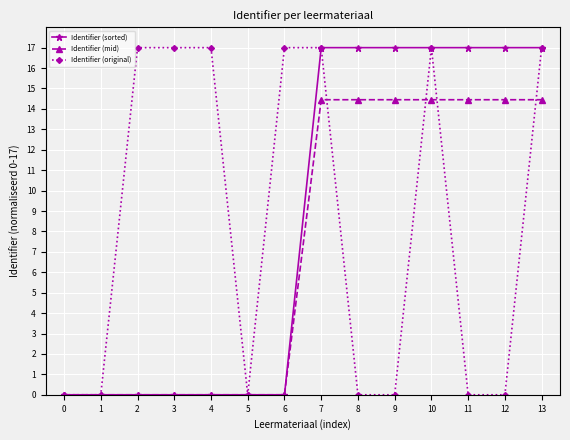

Is the value of Identifier (sorted) at 9 greater than the value of Identifier (mid) at 7?

Yes